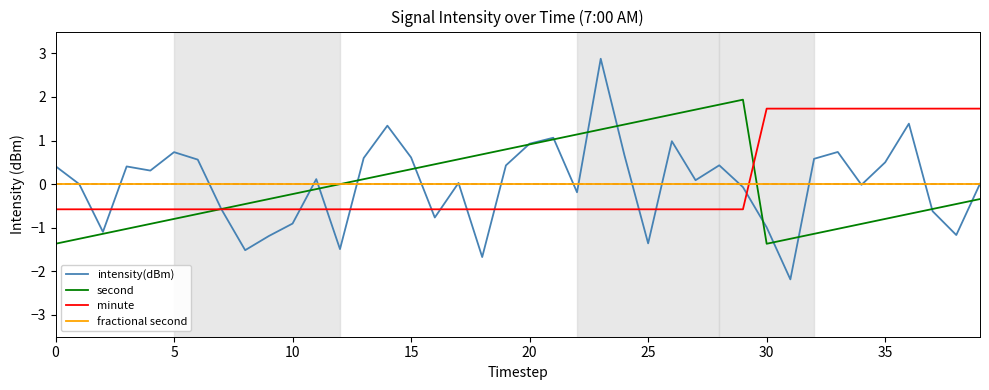

Which series has the largest range (max minus min)?

intensity(dBm)